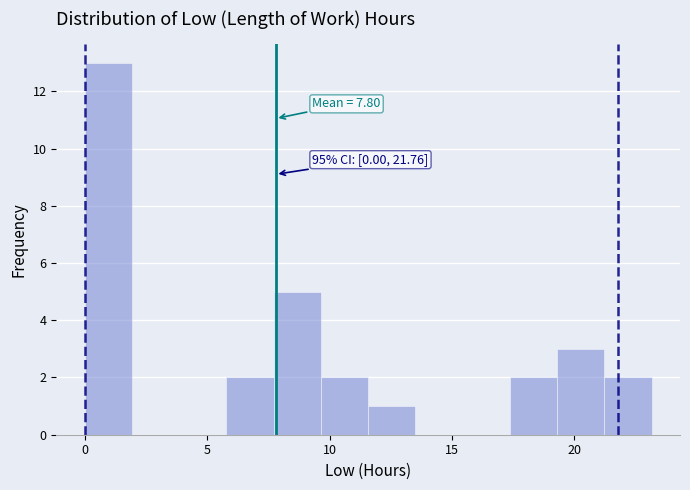

Read against the x-axis, roughly where is the centre of the tallest bar?

1.0